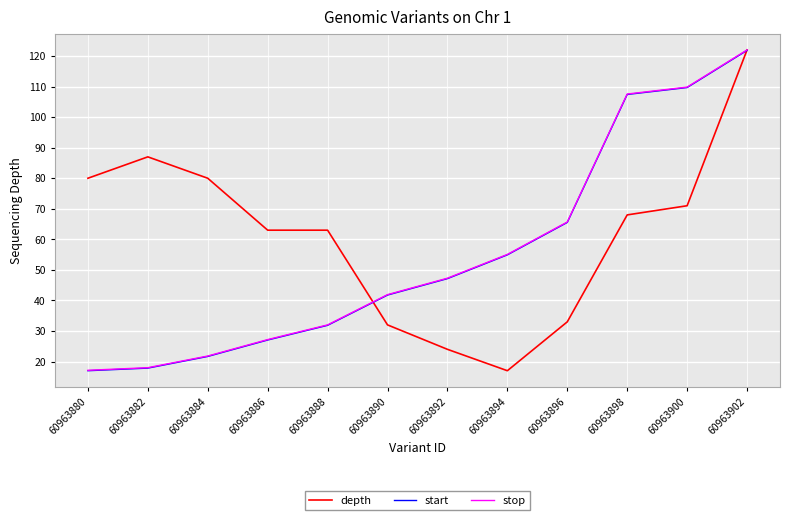

The stop series shows 65.7 at 60963892. True or false?

False